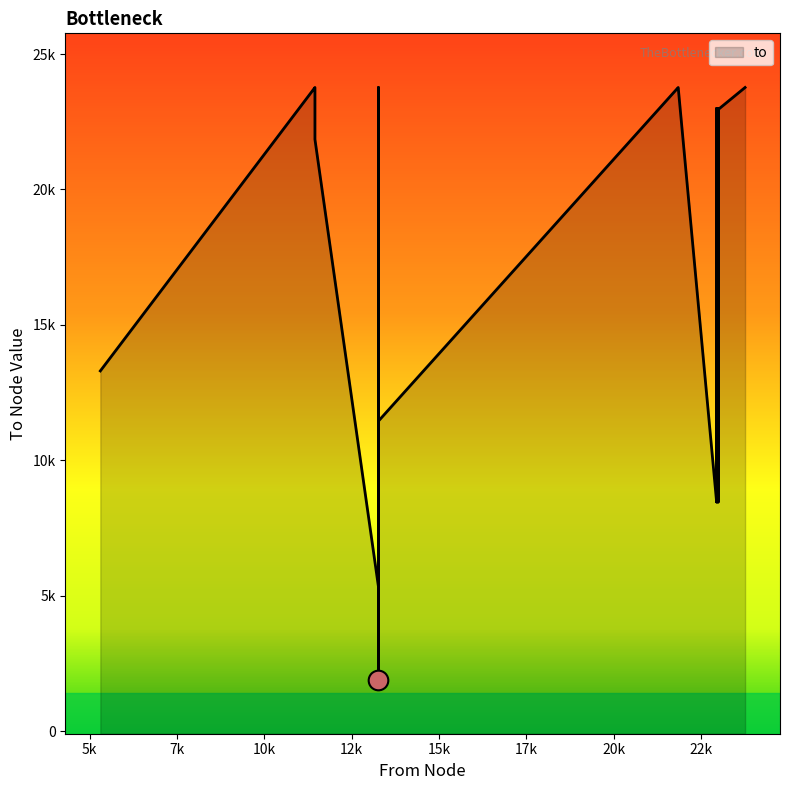

What is the ratio of the value at 22995 to the value at 13267?

0.6